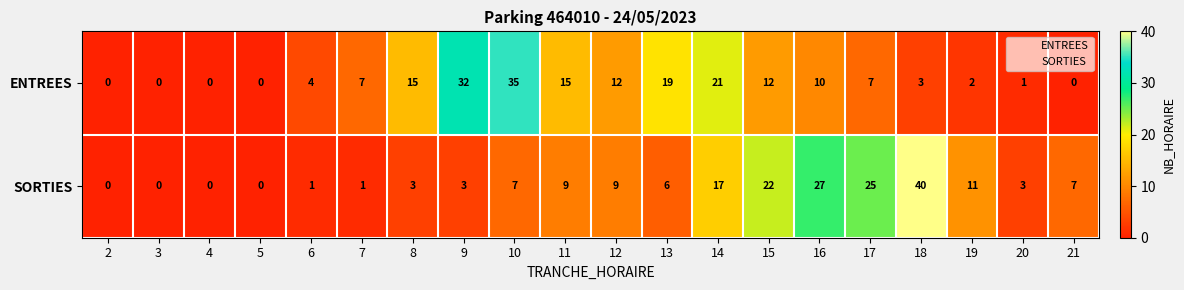

Count the number of data series in this chart.

2